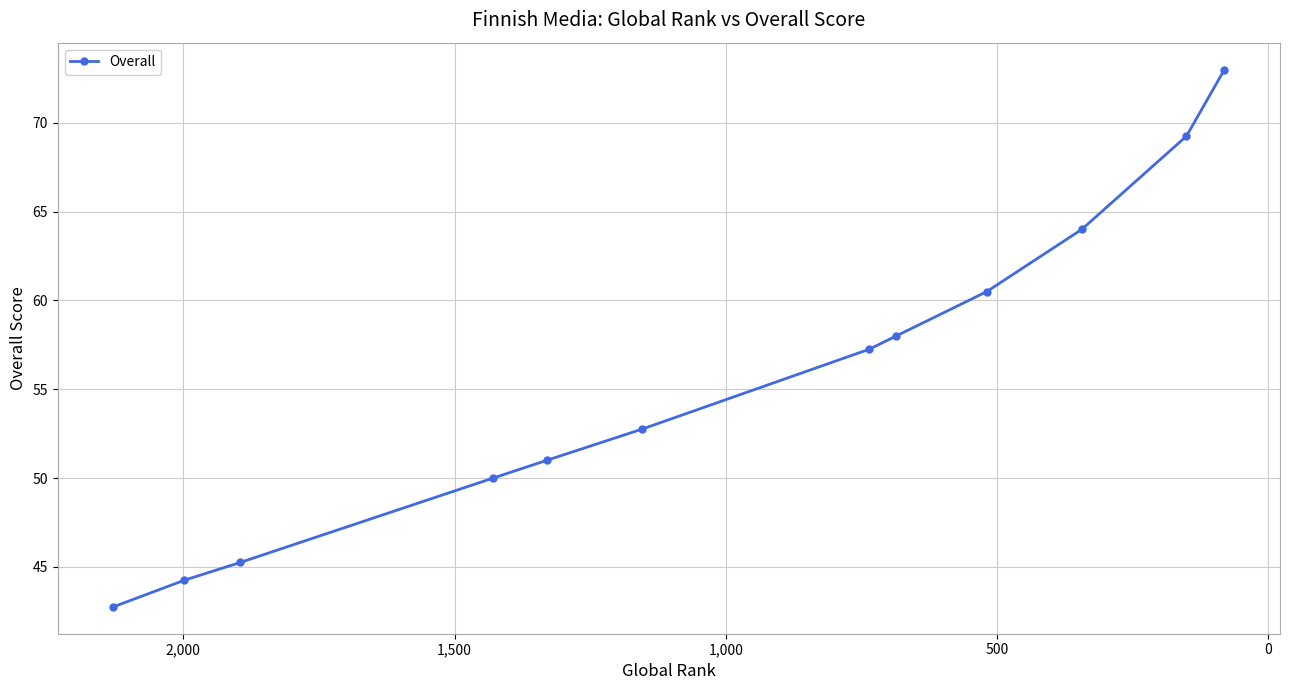

How many lines are shown in the chart?

1